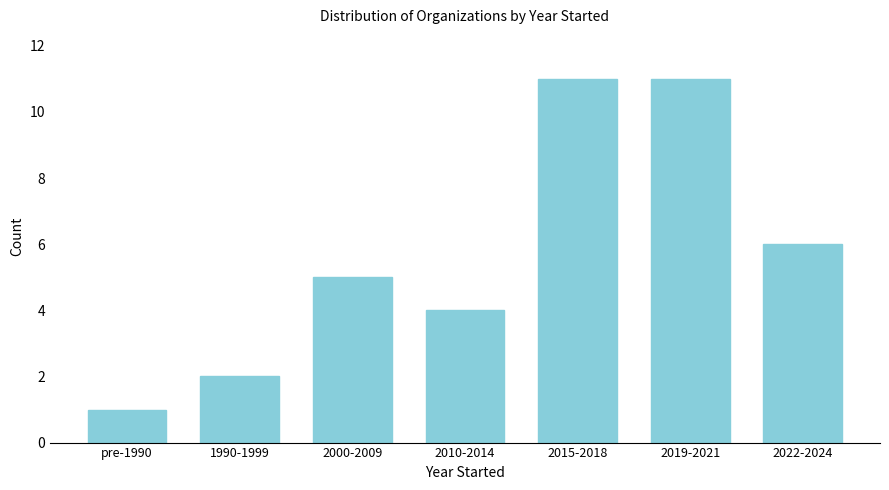

Reading right to left, list all the values displayed in this chart.

2022-2024=6	2019-2021=11	2015-2018=11	2010-2014=4	2000-2009=5	1990-1999=2	pre-1990=1